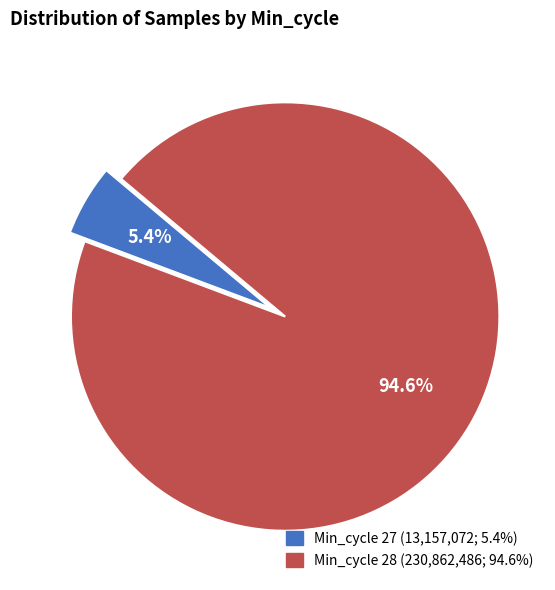

Is there a majority slice in this chart?

Yes